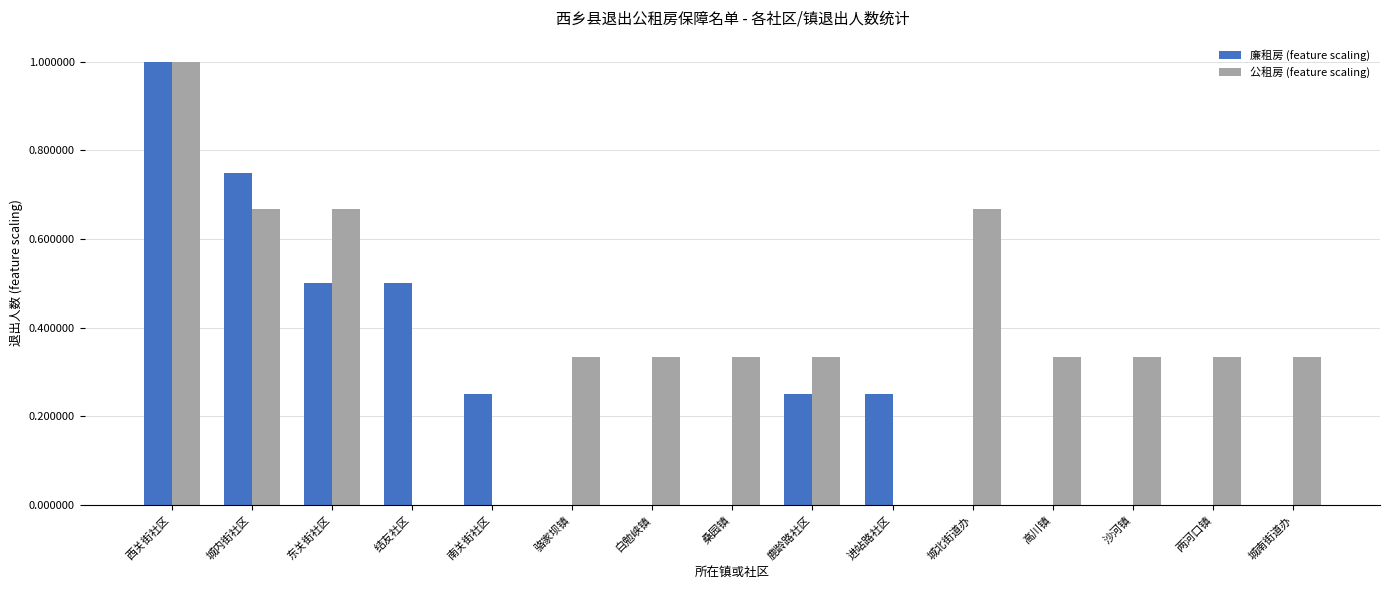

What is the maximum value for 公租房 (feature scaling)?

1.0